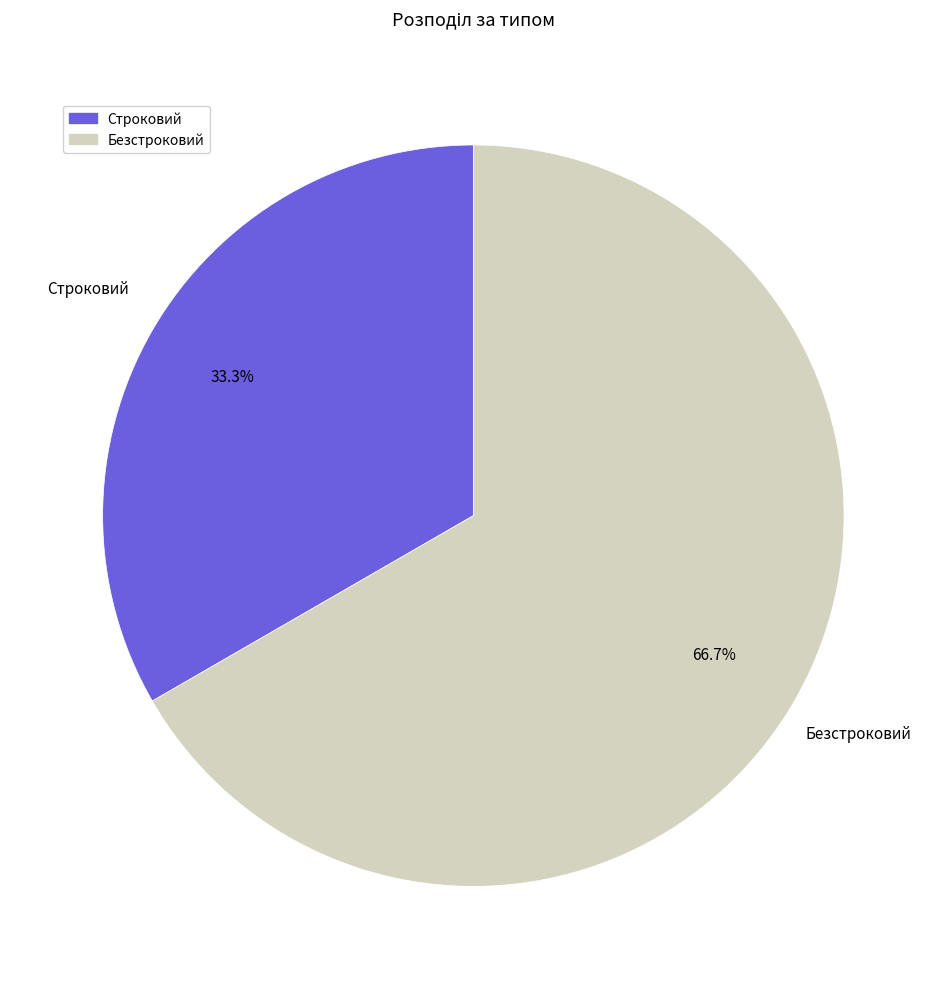

The Строковий slice represents 42% of the pie. True or false?

False